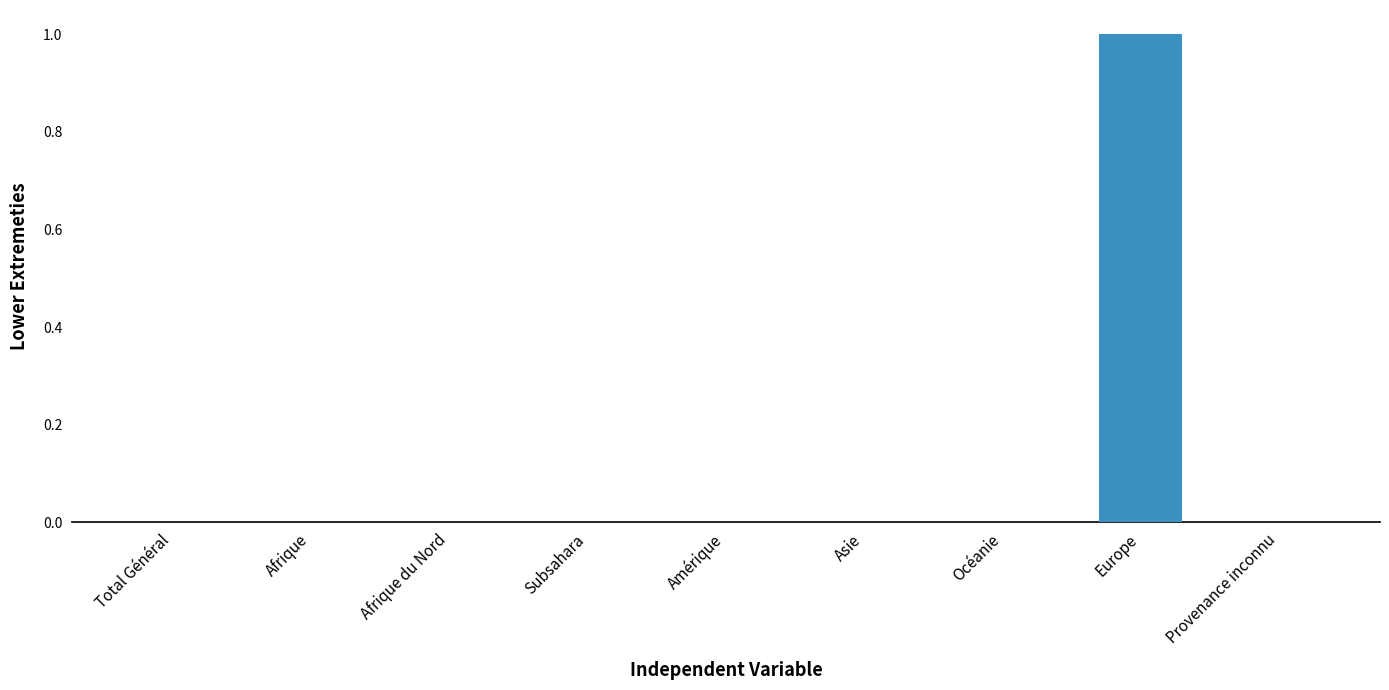

Which category has the highest value across all series?

Europe